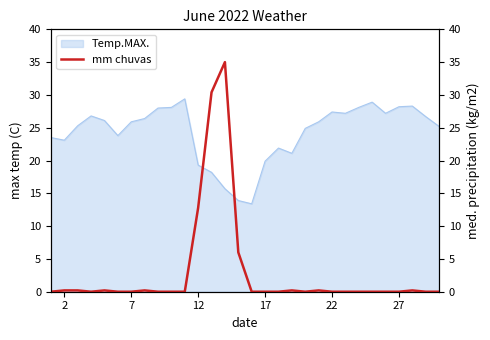

What is the minimum value for Temp.MAX.?

13.4